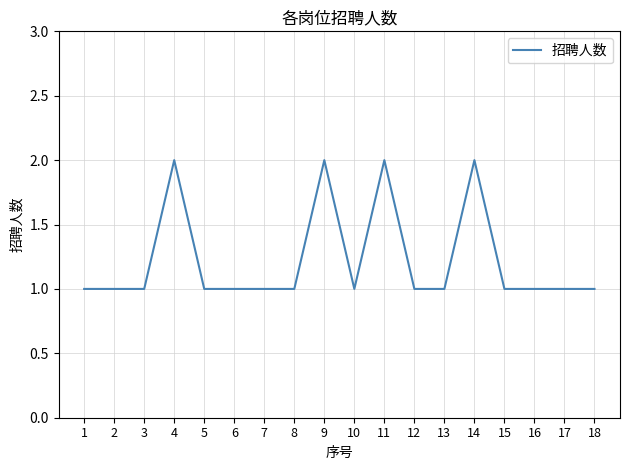

What is the minimum value shown in the chart?

1